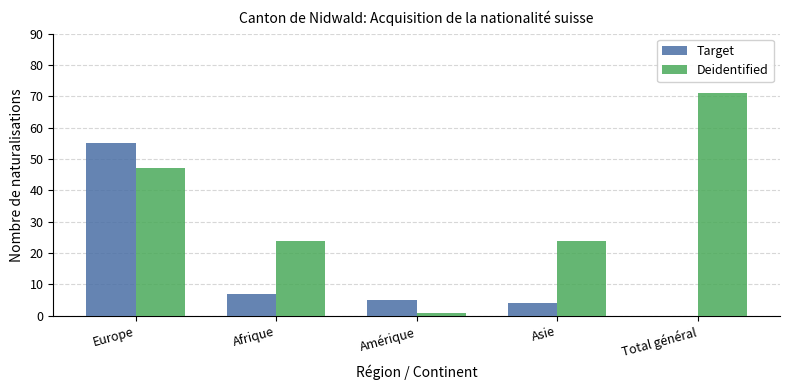

Reading right to left, transcribe all the data shown in this chart.

Target: Total général=0	Asie=4	Amérique=5	Afrique=7	Europe=55
Deidentified: Total général=71	Asie=24	Amérique=1	Afrique=24	Europe=47